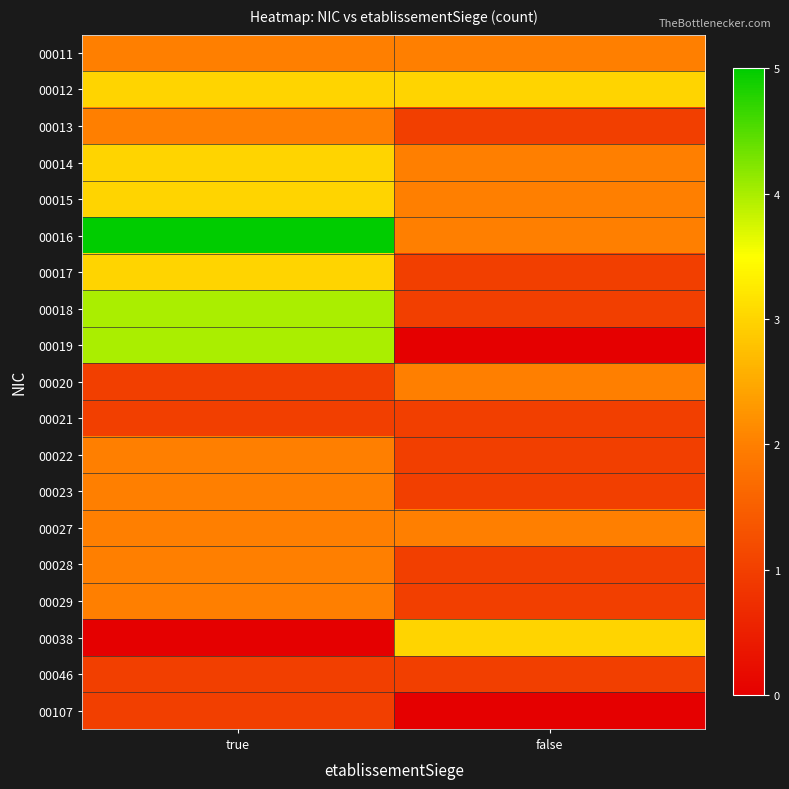

At how many categories does at least one series exceed 1?

2